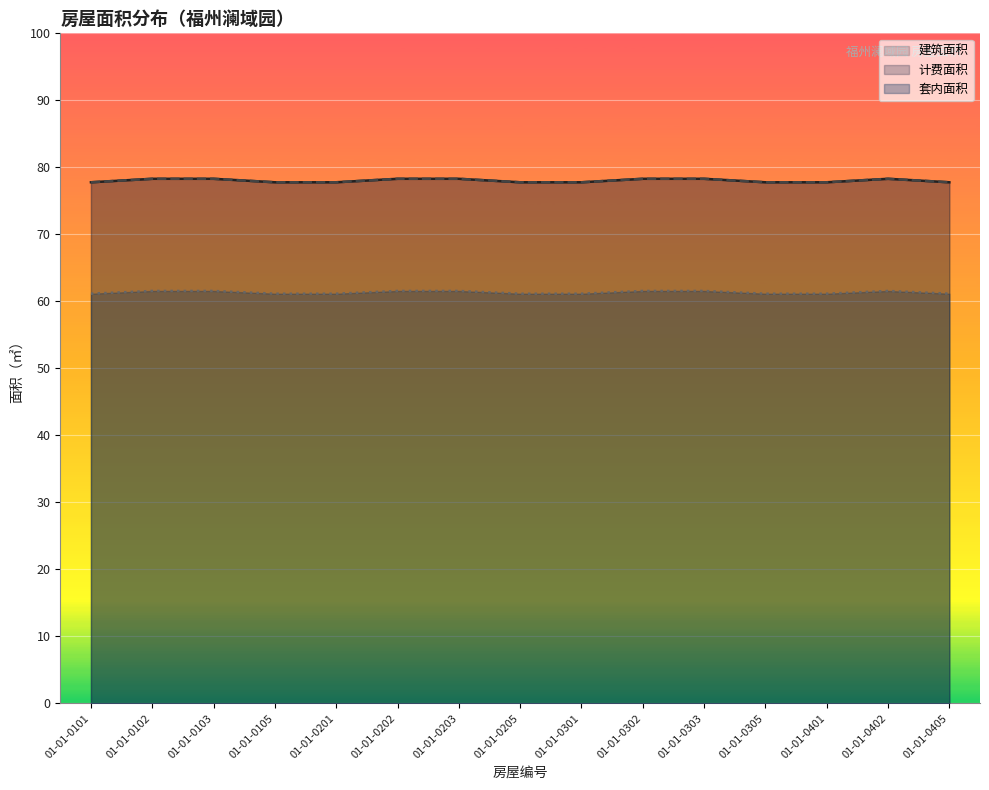

Which category has the highest value in the 建筑面积 series?

01-01-0102